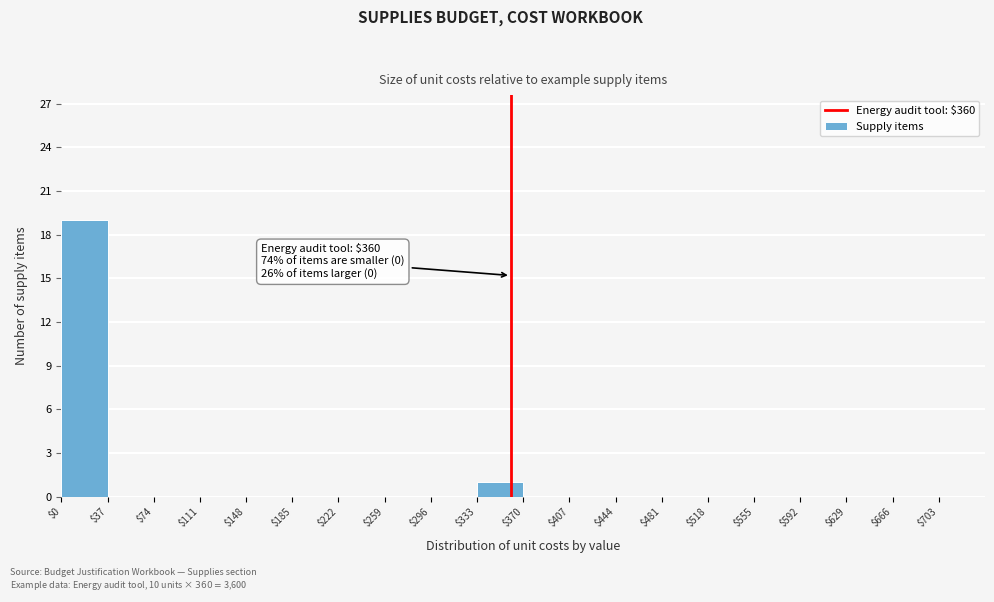

Which range on the x-axis has the tallest bar?

0 to 37